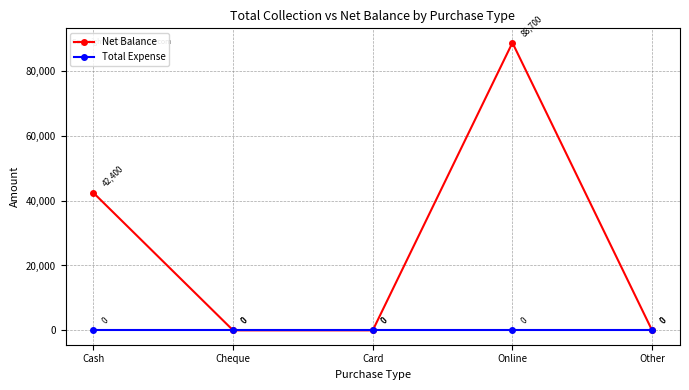

Which series changed the most between Cash and Card?

Net Balance